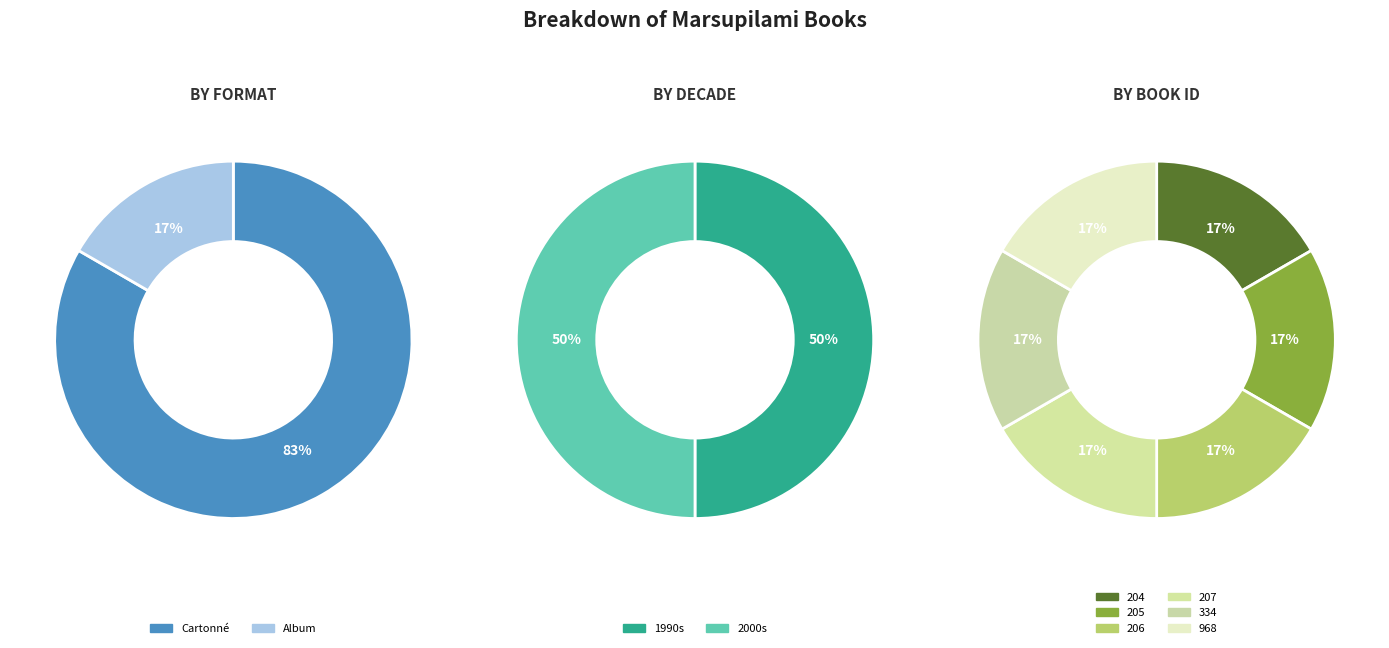

What percentage is the 334 slice, to the nearest percent?

17%